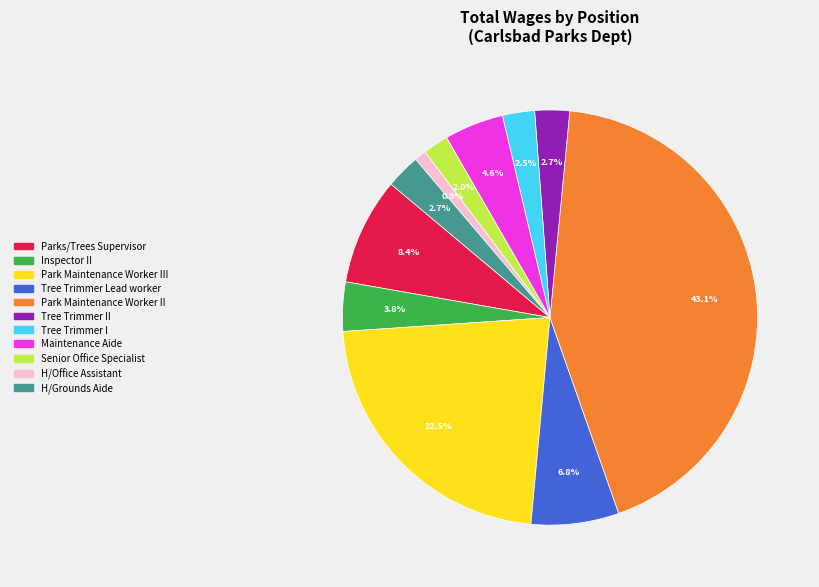

Is there a majority slice in this chart?

No